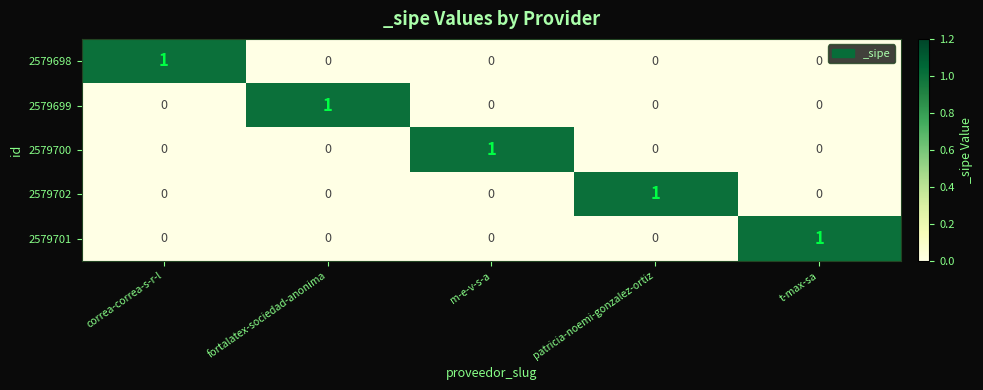

Is it true that 2579700 equals 0 at m-e-v-s-a?

False